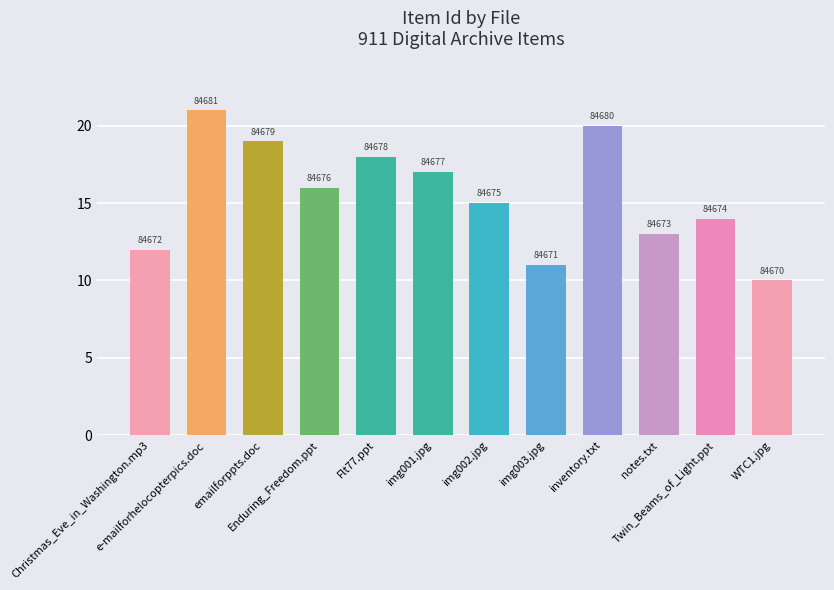

How many bars are there in total?

12